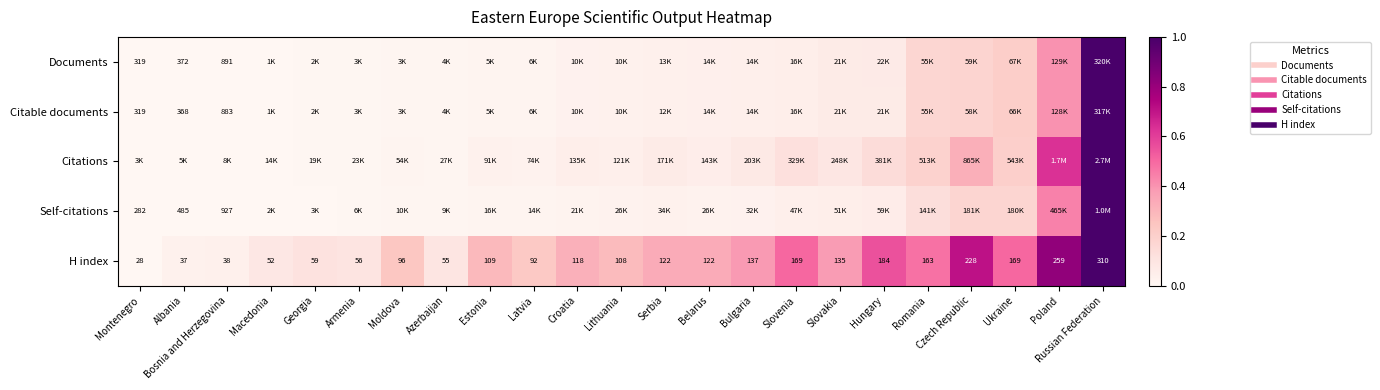

Count the number of categories in the chart.

23